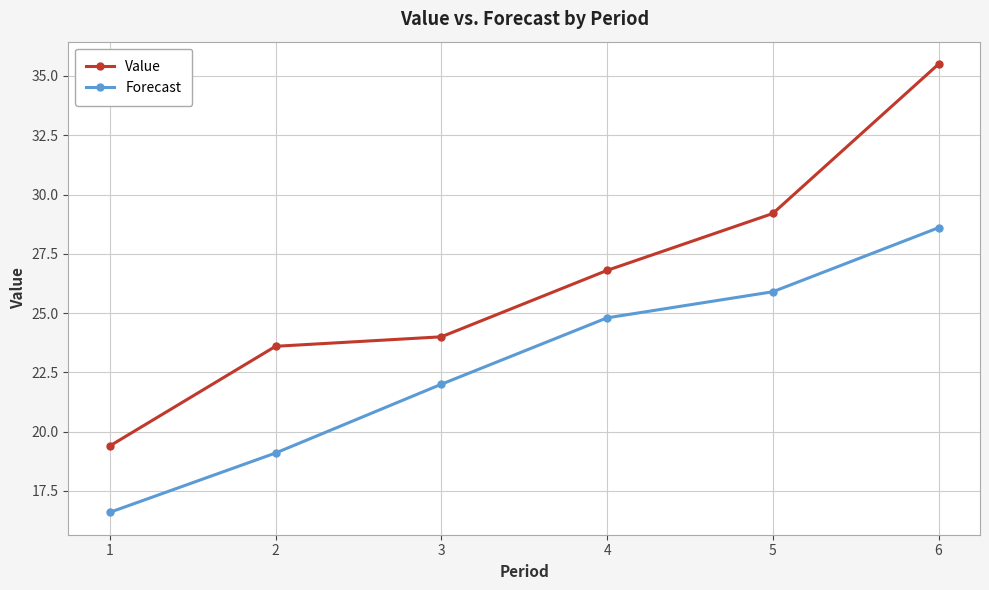

Reading left to right, extract all data points from this chart.

Value: 1=19.4	2=23.6	3=24.0	4=26.8	5=29.2	6=35.5
Forecast: 1=16.6	2=19.1	3=22.0	4=24.8	5=25.9	6=28.6